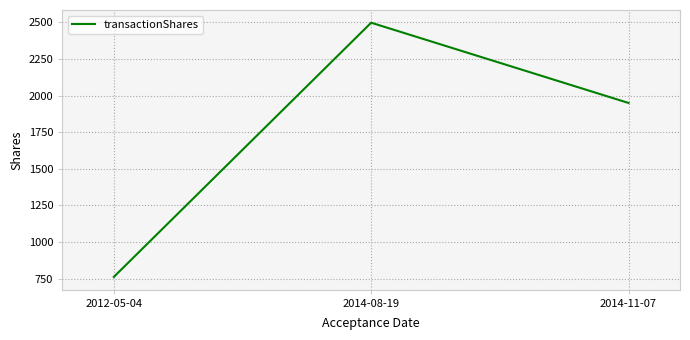

Is it true that the value at 2014-08-19 is 1317?

False